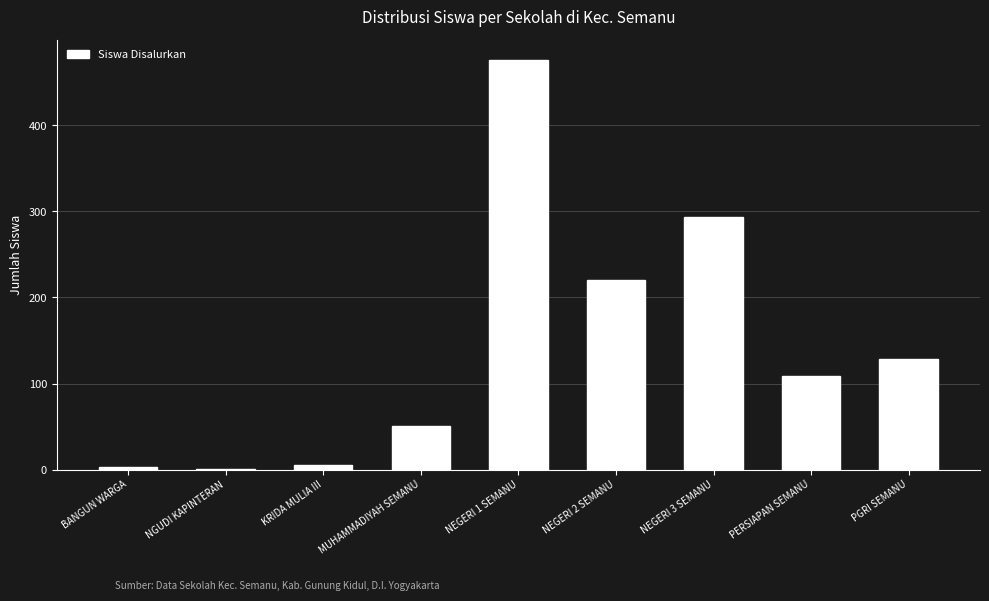

Where is the data nearest to the value 238?

NEGERI 2 SEMANU